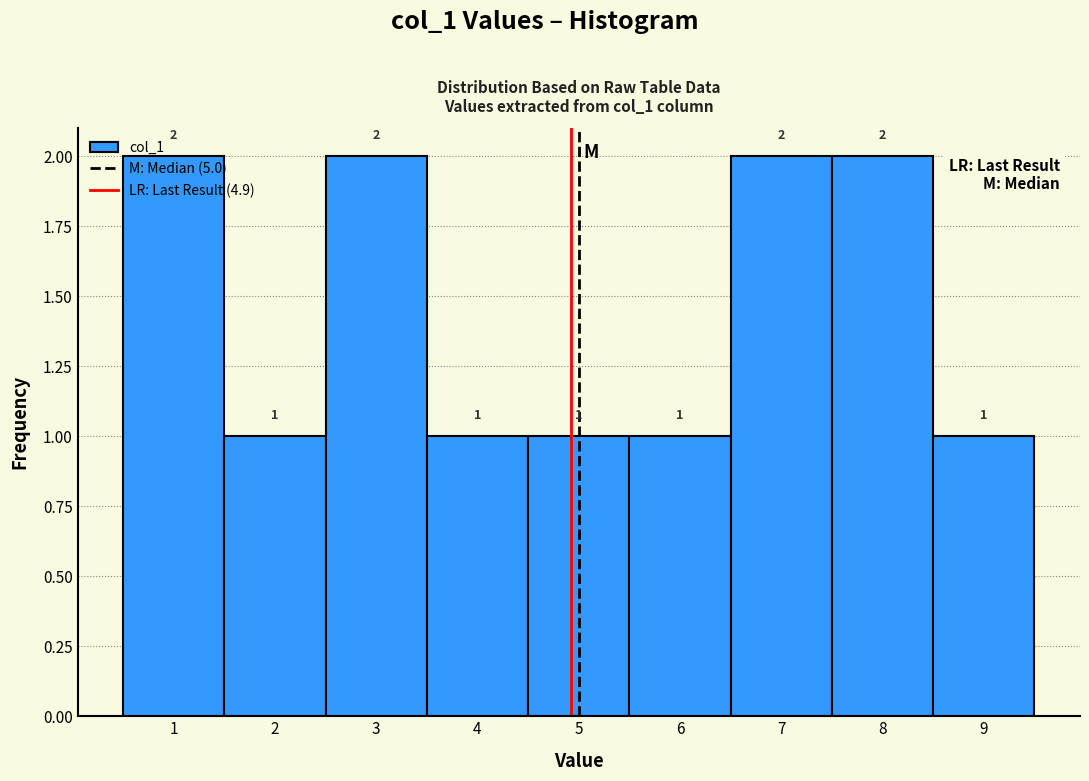

How tall is the bar that spans 7.5 to 8.5 on the x-axis?

2